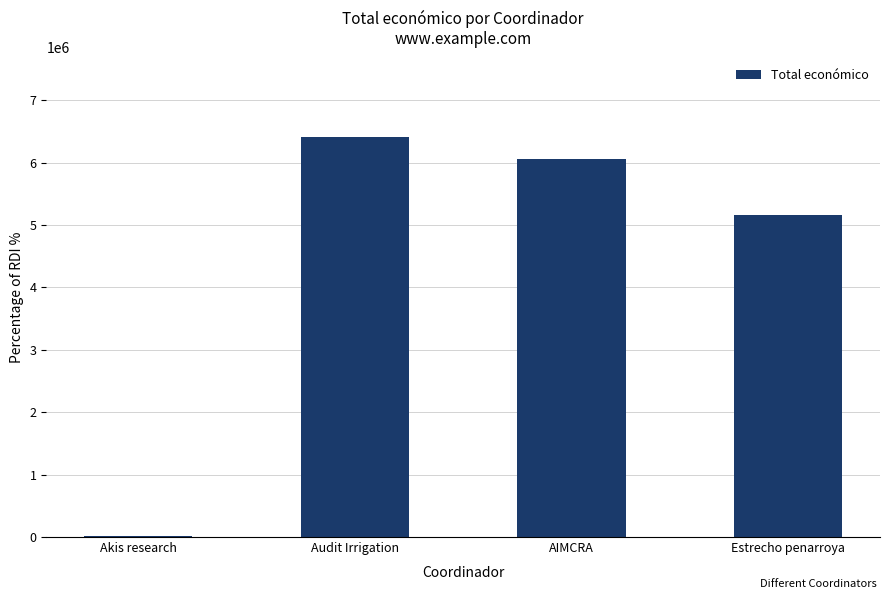

Reading left to right, what are all the values shown in this chart?

Akis research=24017	Audit Irrigation=6401275	AIMCRA=6062169	Estrecho penarroya=5163335